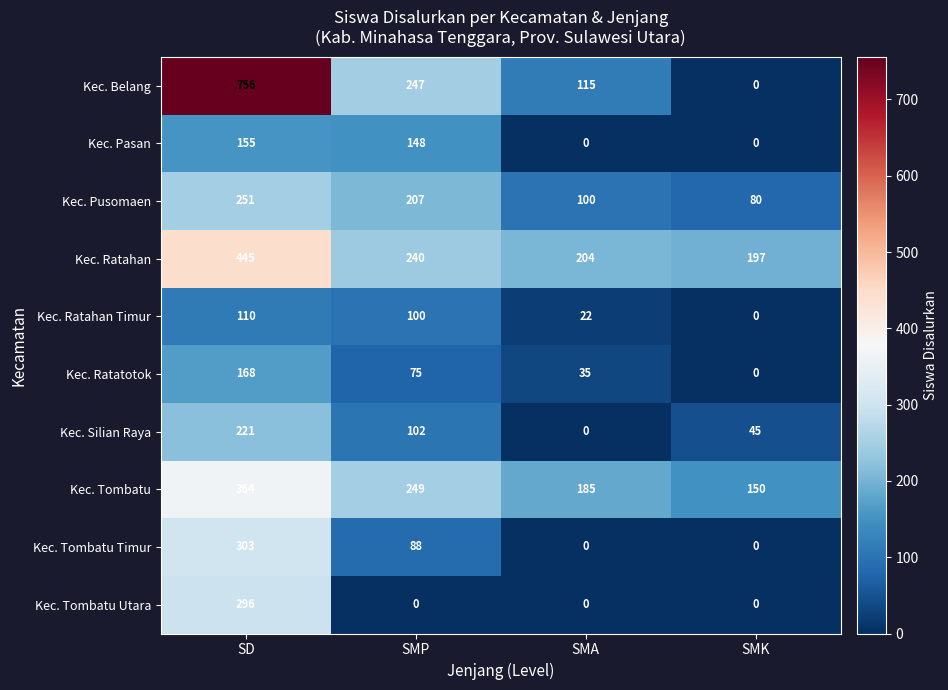

Where is Kec. Silian Raya nearest to the value 110?

SMP